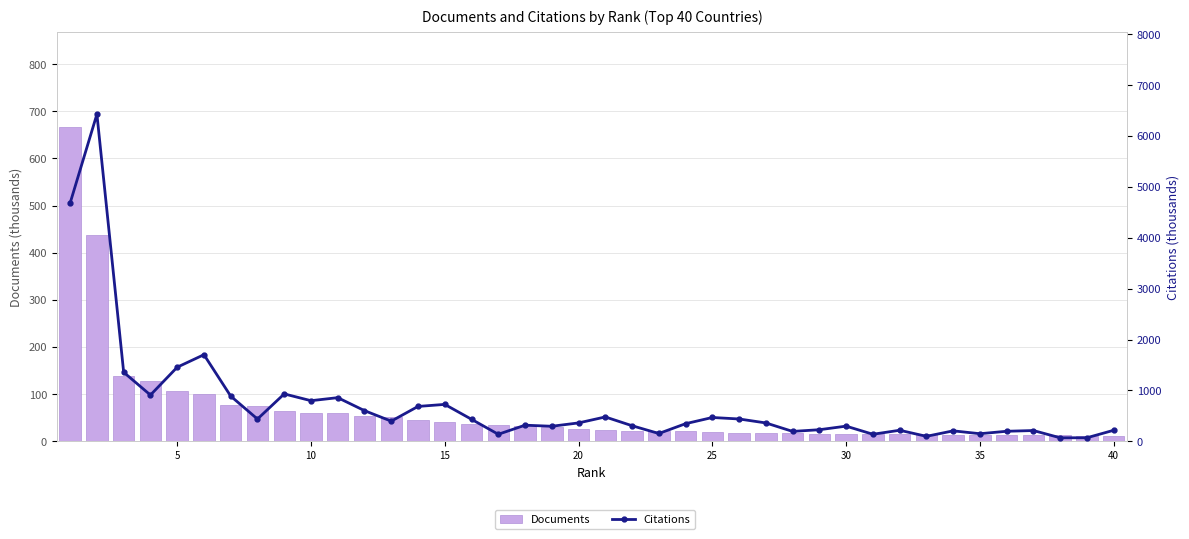

What is the value of the Documents bar at the 5th from the left?

107.5